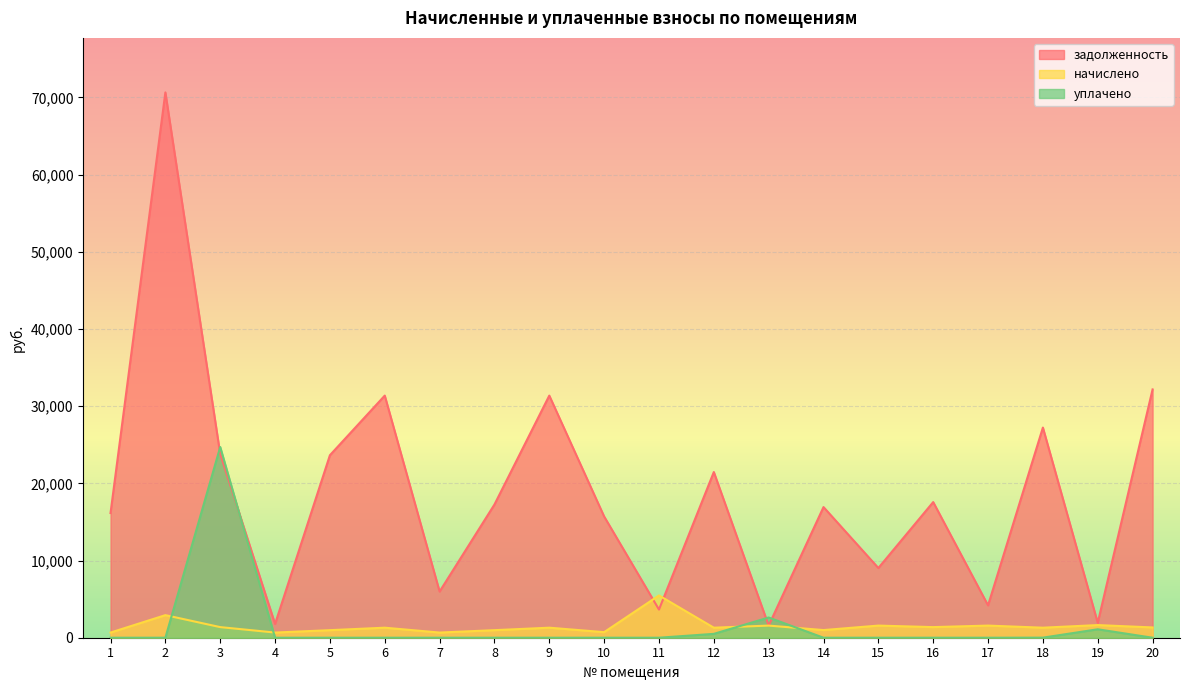

At how many categories does at least one series exceed 30398?

4